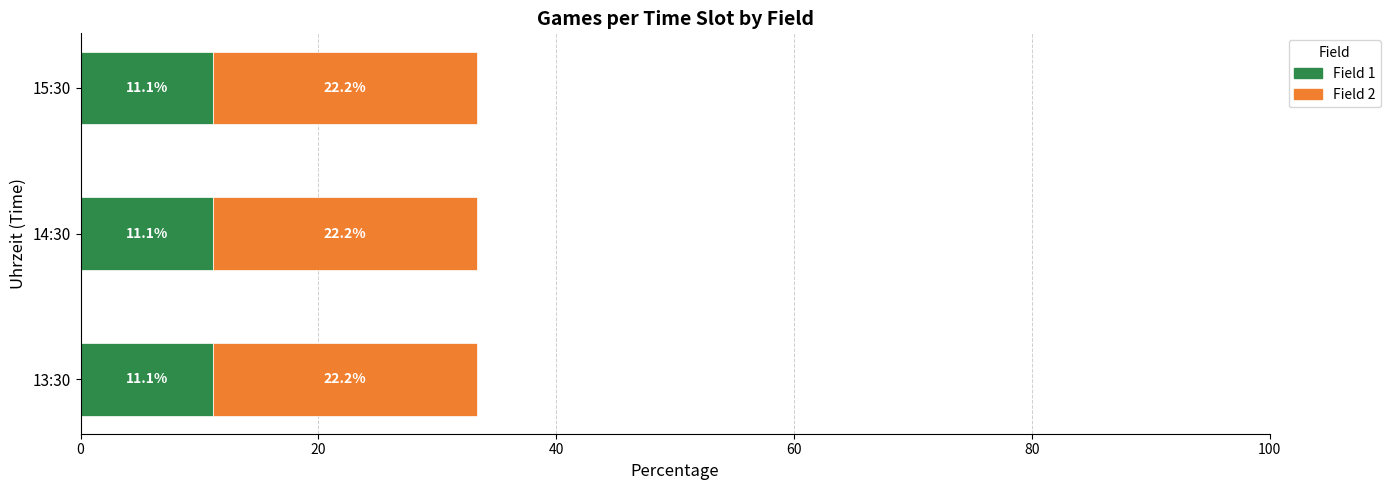

What are all the series names shown in the legend?

Field 1, Field 2